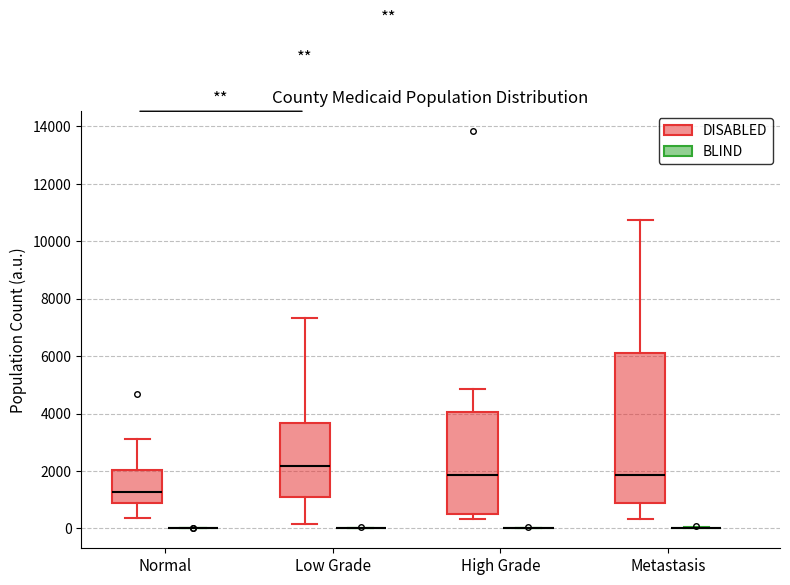

Comparing the boxes themselves (not the whiskers), which one is the tallest?

Metastasis (DISABLED)